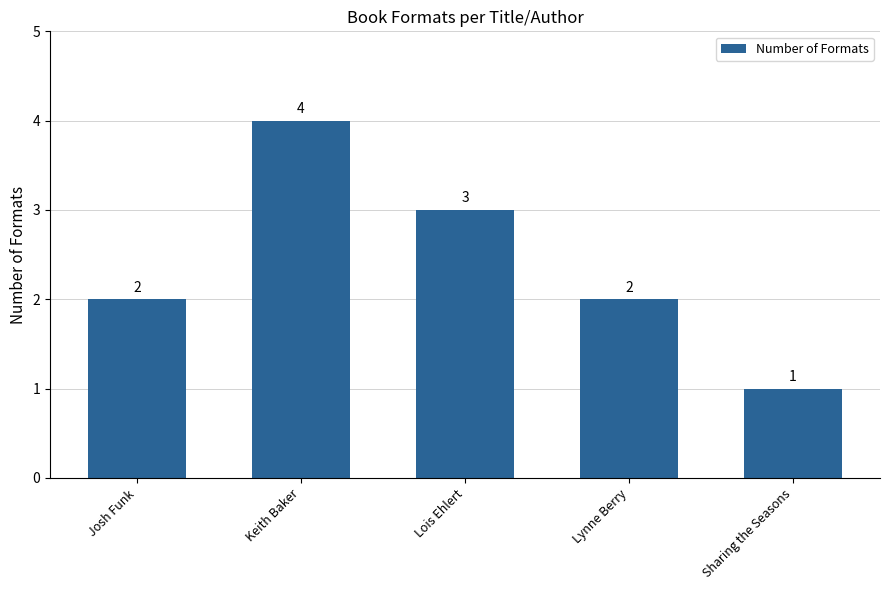

What is the value of the 3rd bar from the left?

3